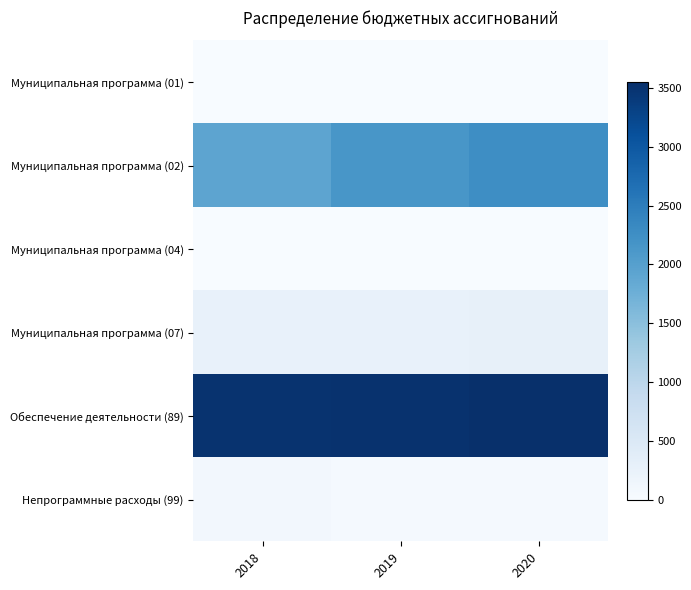

Which series has the largest range (max minus min)?

Муниципальная программа (02)